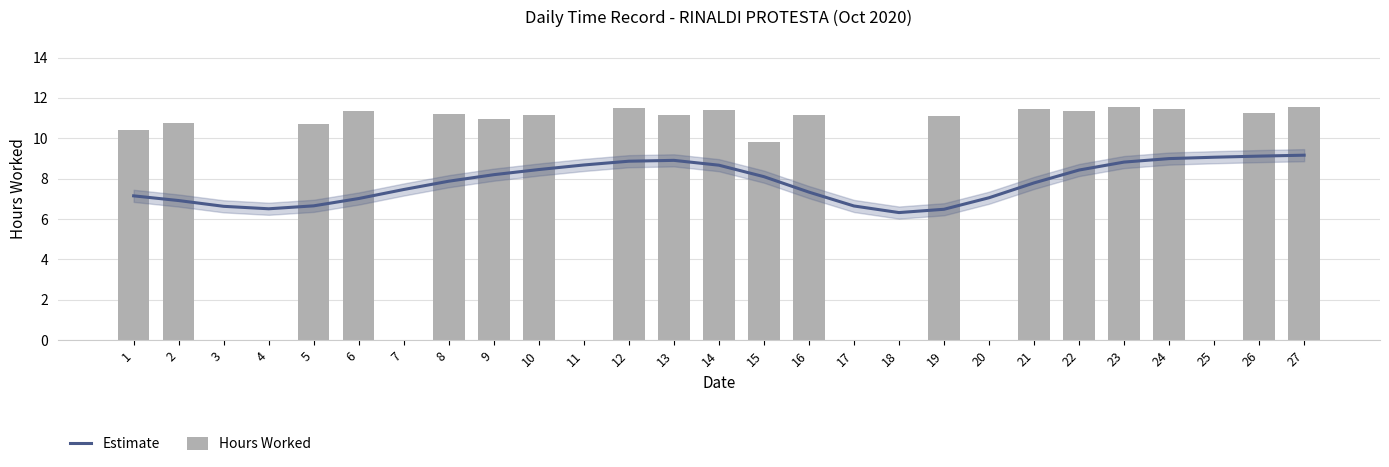

What is the difference between the maximum and minimum values in the Hours Worked series?

11.6